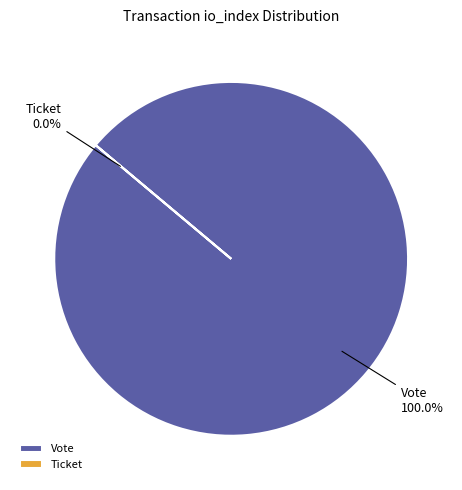

Does any single category account for the majority?

Yes